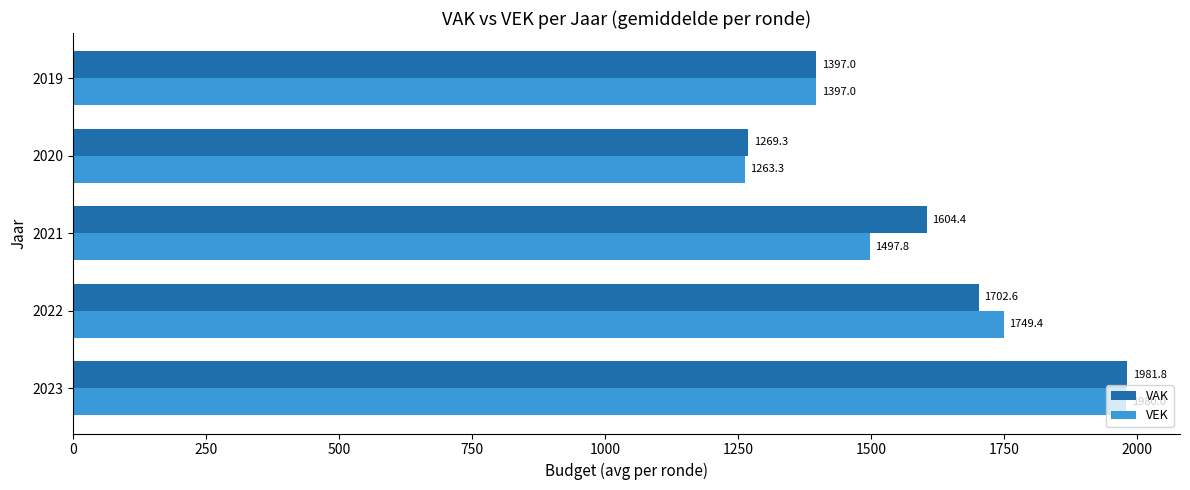

What are all the series names shown in the legend?

VAK, VEK